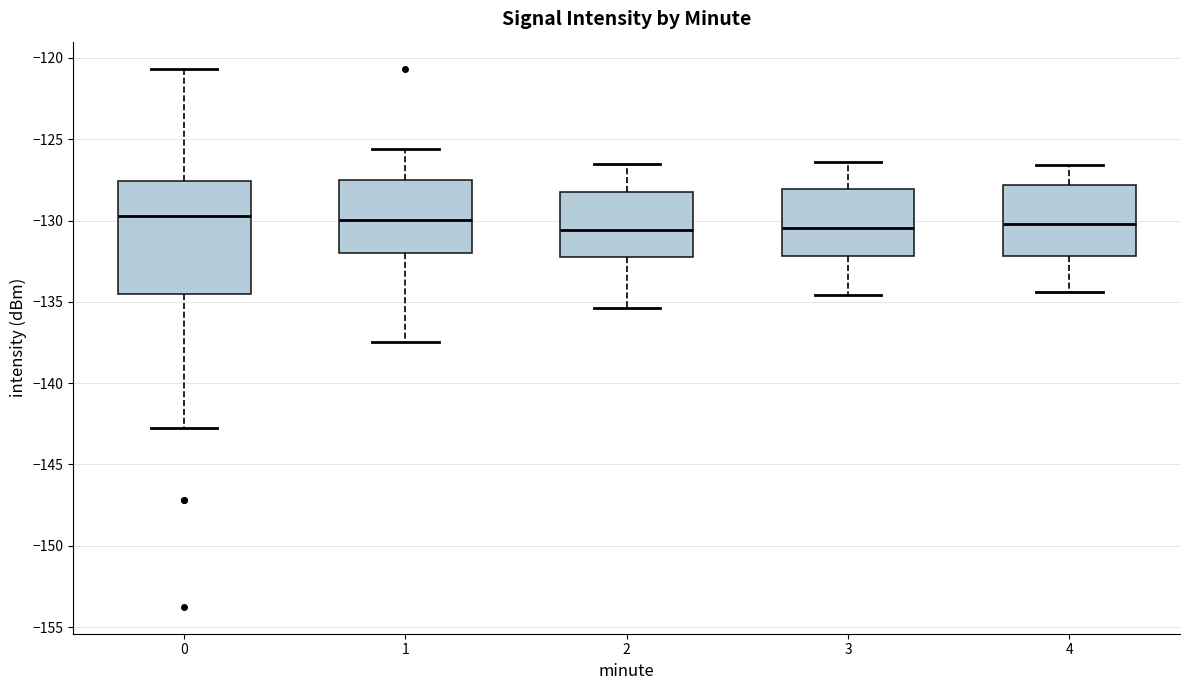

Which box is the tallest, from its lower edge to its upper edge?

0